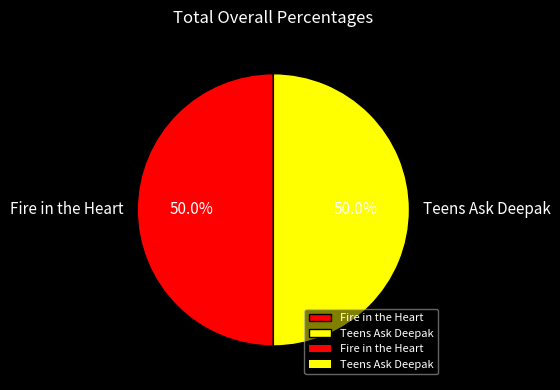

What percentage is the Teens Ask Deepak slice, to the nearest percent?

50%